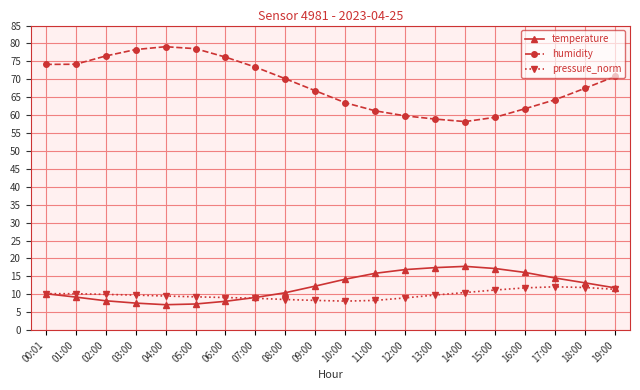

What is the minimum value shown in the chart?

7.1